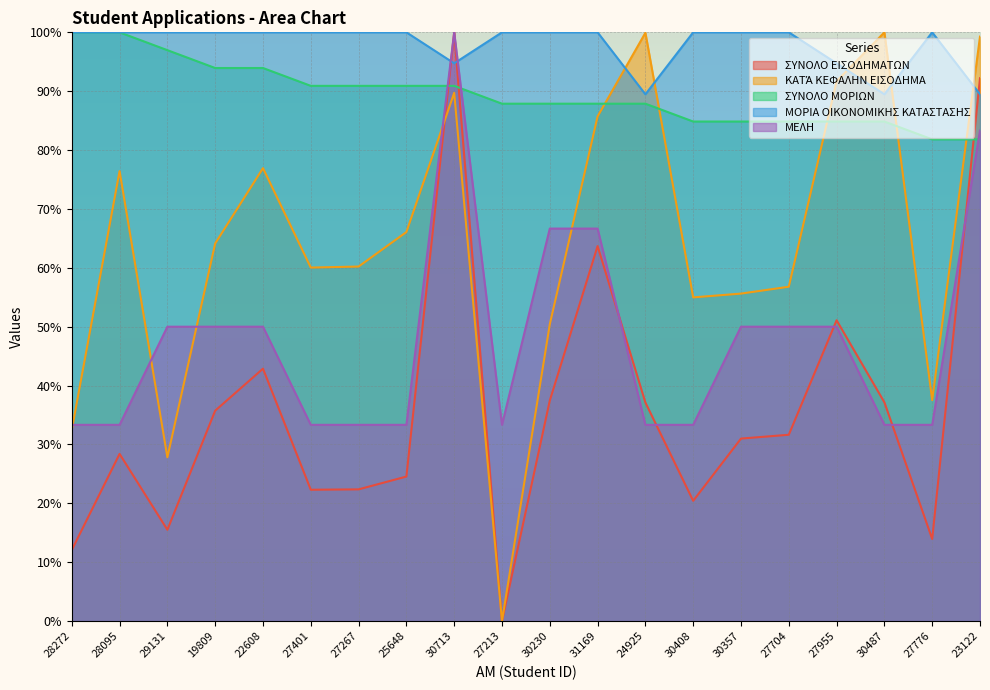

At 19809, list the series in order from largest to smallest.

ΜΟΡΙΑ ΟΙΚΟΝΟΜΙΚΗΣ ΚΑΤΑΣΤΑΣΗΣ, ΣΥΝΟΛΟ ΜΟΡΙΩΝ, ΚΑΤΆ ΚΕΦΑΛΗΝ ΕΙΣΟΔΗΜΑ, ΜΕΛΗ, ΣΥΝΟΛΟ ΕΙΣΟΔΗΜΑΤΩΝ